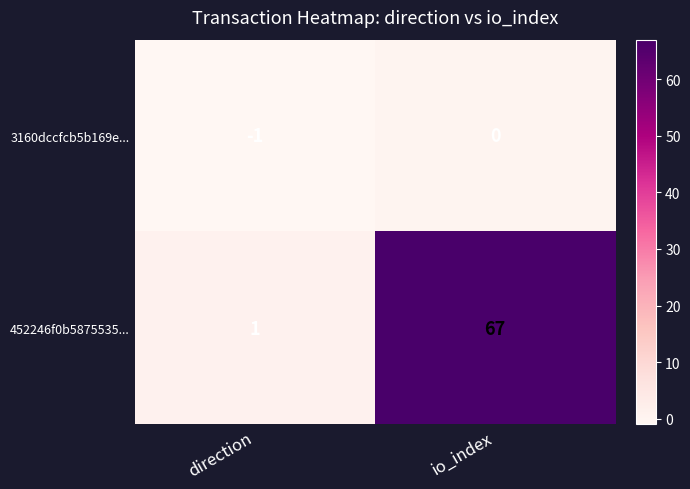

How many data points does each series have?

2